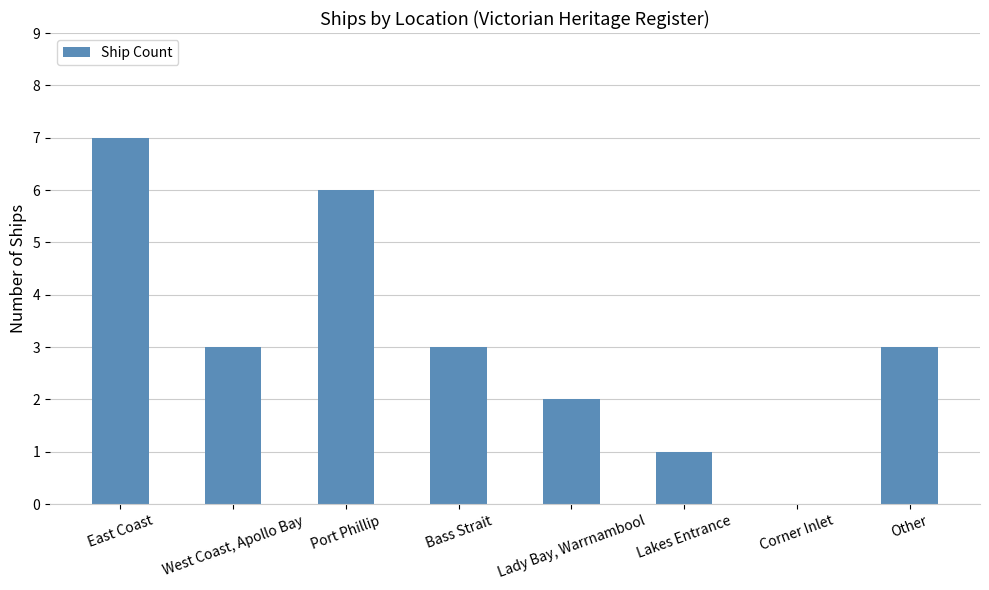

True or false: the data shows 2 at Lakes Entrance.

False